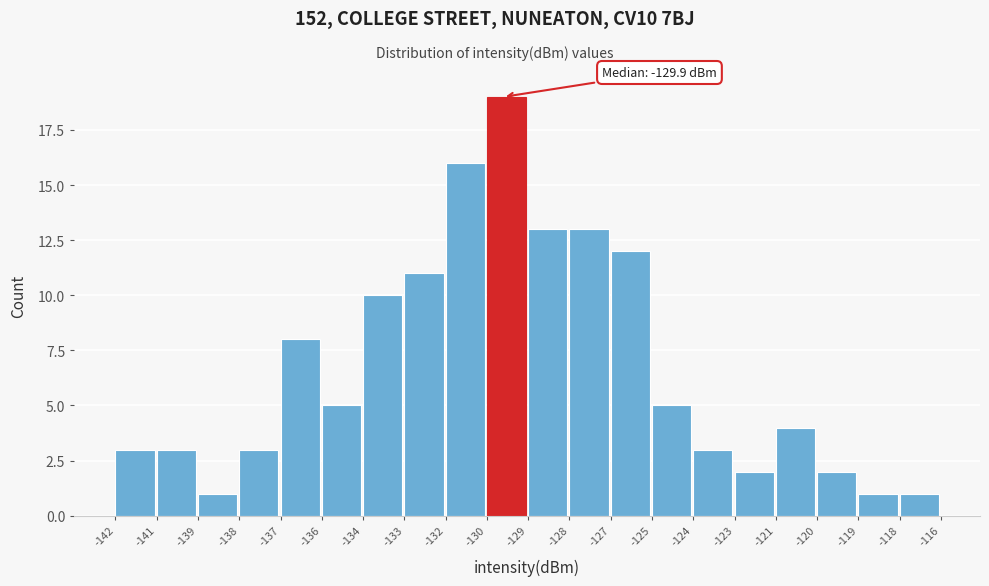

Reading right to left, transcribe all the data shown in this chart.

1	1	2	4	2	3	5	12	13	13	19	16	11	10	5	8	3	1	3	3